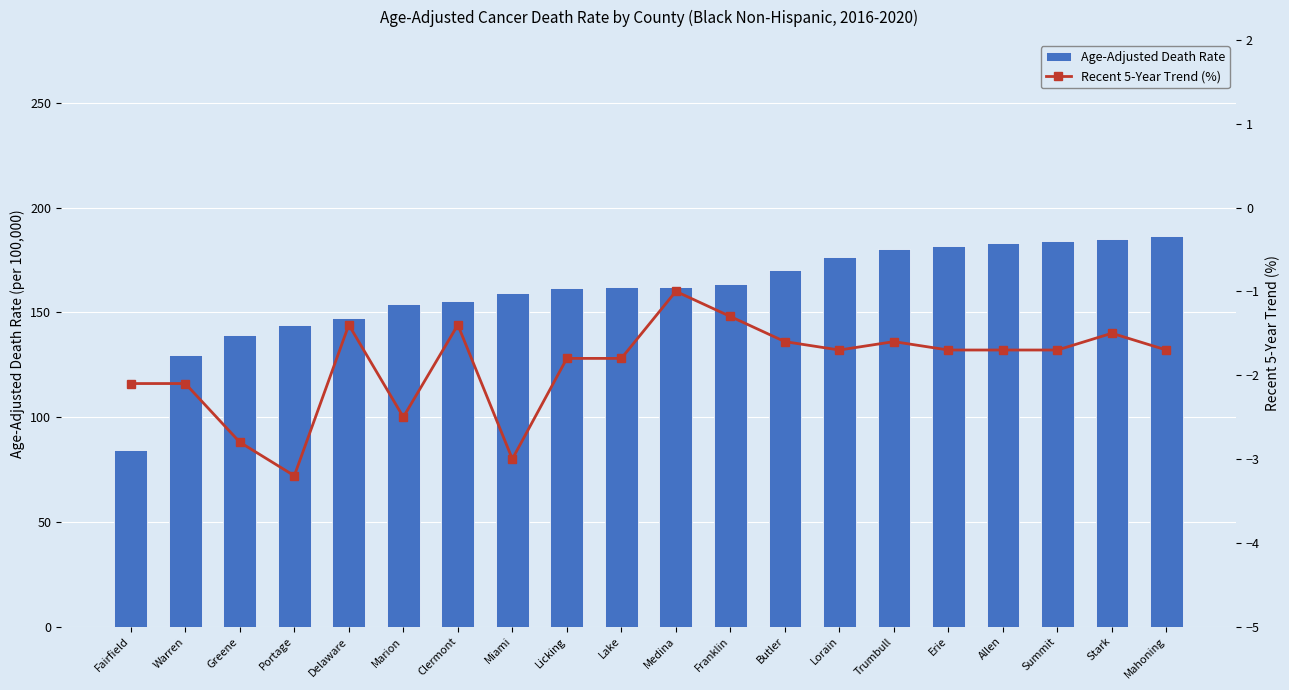

Reading left to right, extract all data points from this chart.

Age-Adjusted Death Rate: 84.5	129.4	139.4	143.8	147.5	154.0	155.2	159.2	161.4	162.0	162.1	163.5	170.2	176.3	180.4	181.8	182.9	184.2	185.0	186.6
Recent 5-Year Trend (%): -2.1	-2.1	-2.8	-3.2	-1.4	-2.5	-1.4	-3.0	-1.8	-1.8	-1.0	-1.3	-1.6	-1.7	-1.6	-1.7	-1.7	-1.7	-1.5	-1.7